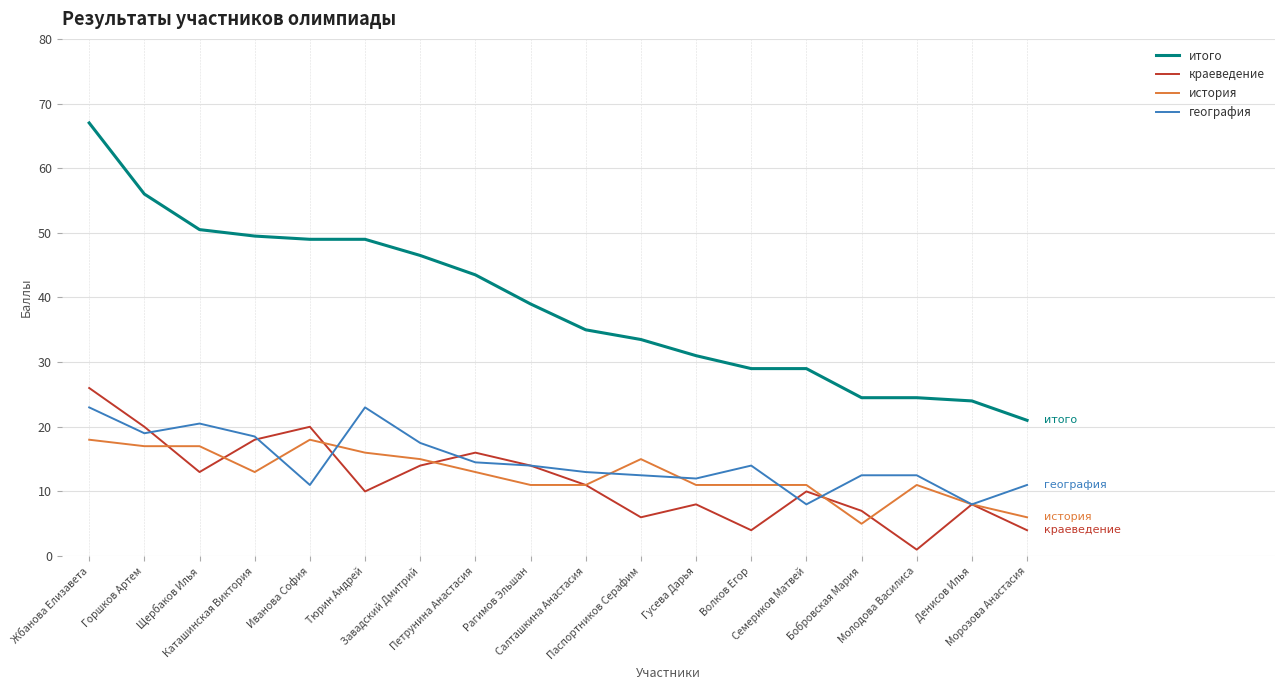

True or false: итого and география cross at least once.

False